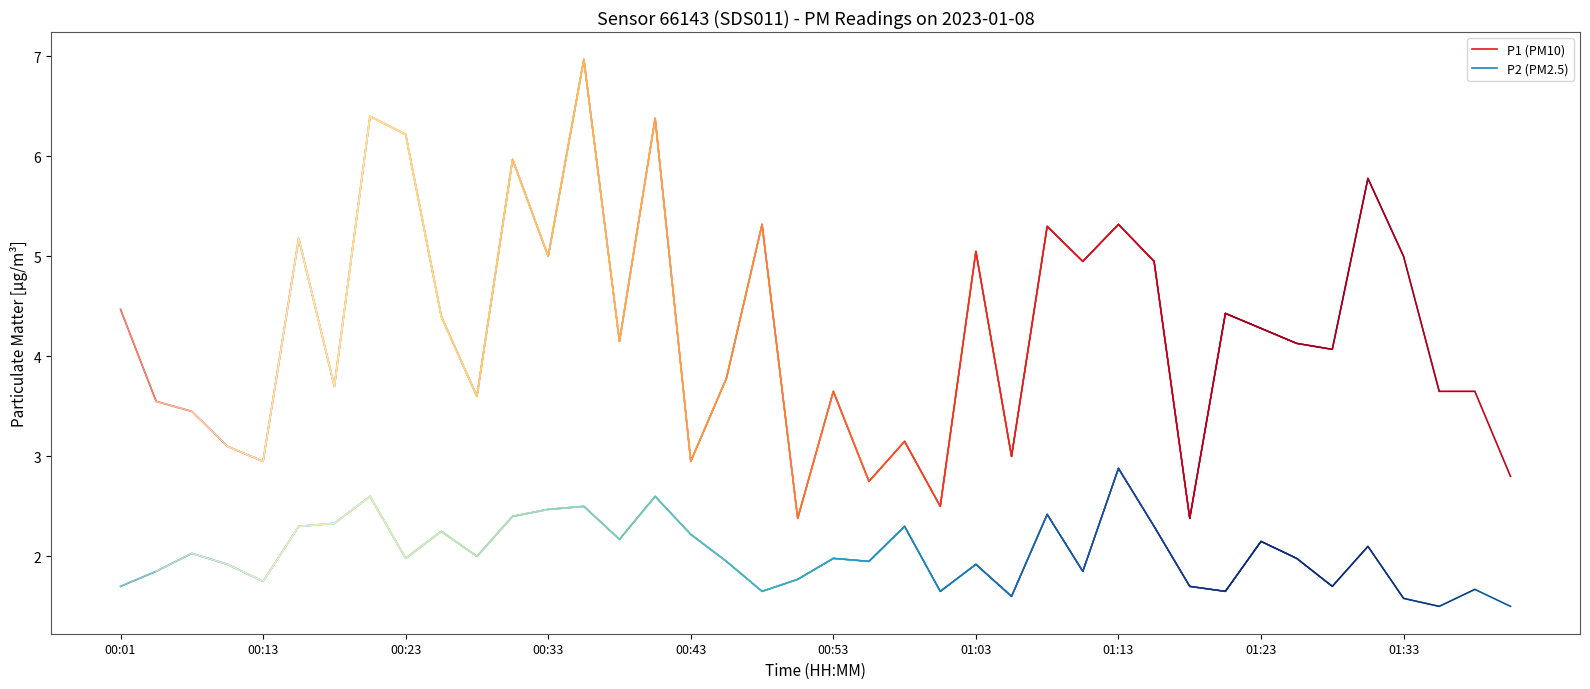

Which category has the lowest value across all series?

37